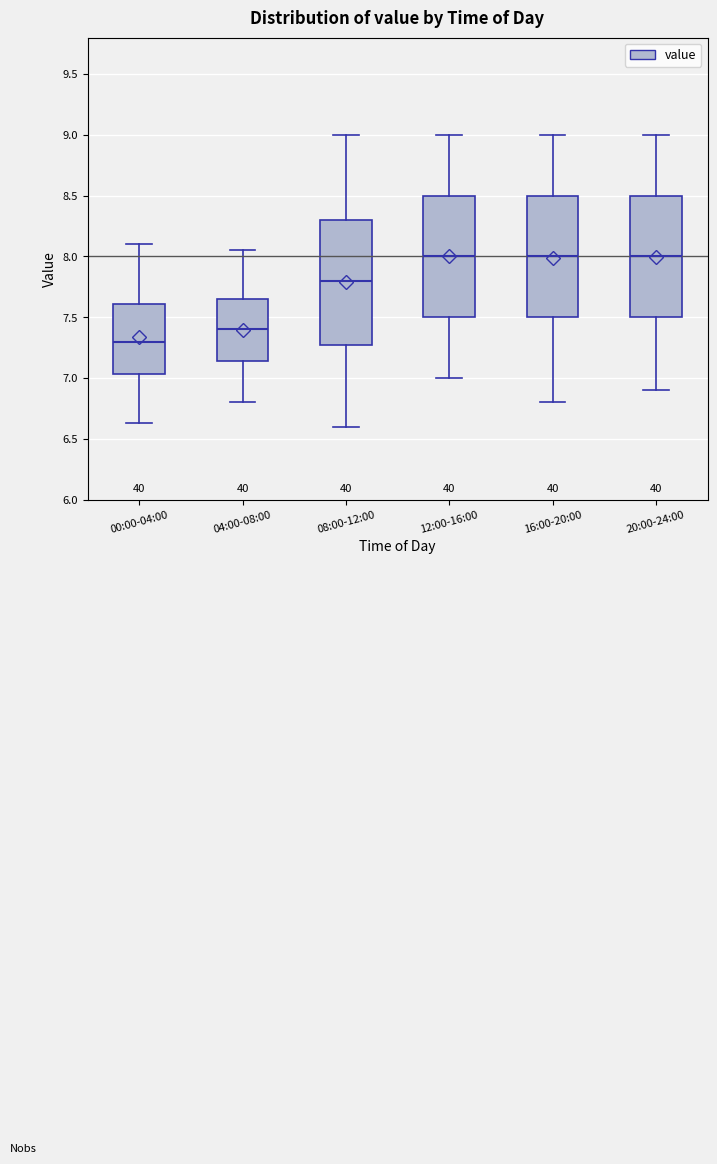

Where does the upper whisker of the box for 04:00-08:00 end on the y-axis? The values are not printed on the chart, so give them approximately, as read against the axis.

8.05